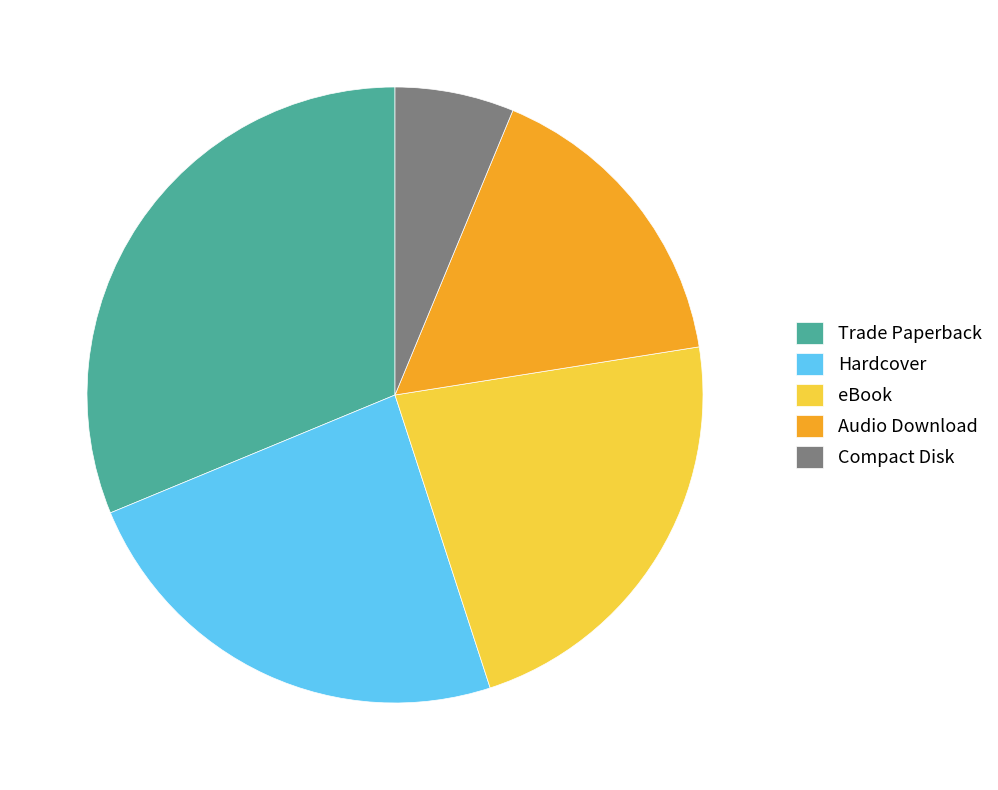

Rank the categories by value from highest to lowest.

Trade Paperback, Hardcover, eBook, Audio Download, Compact Disk